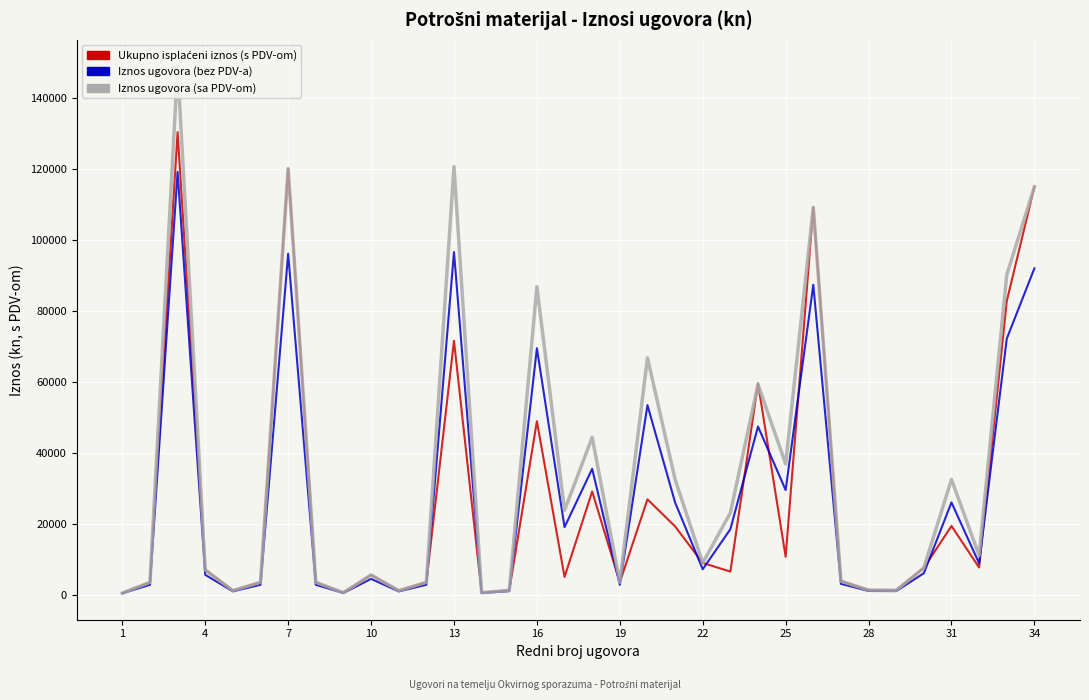

At which category does the chart reach its minimum across all series?

1